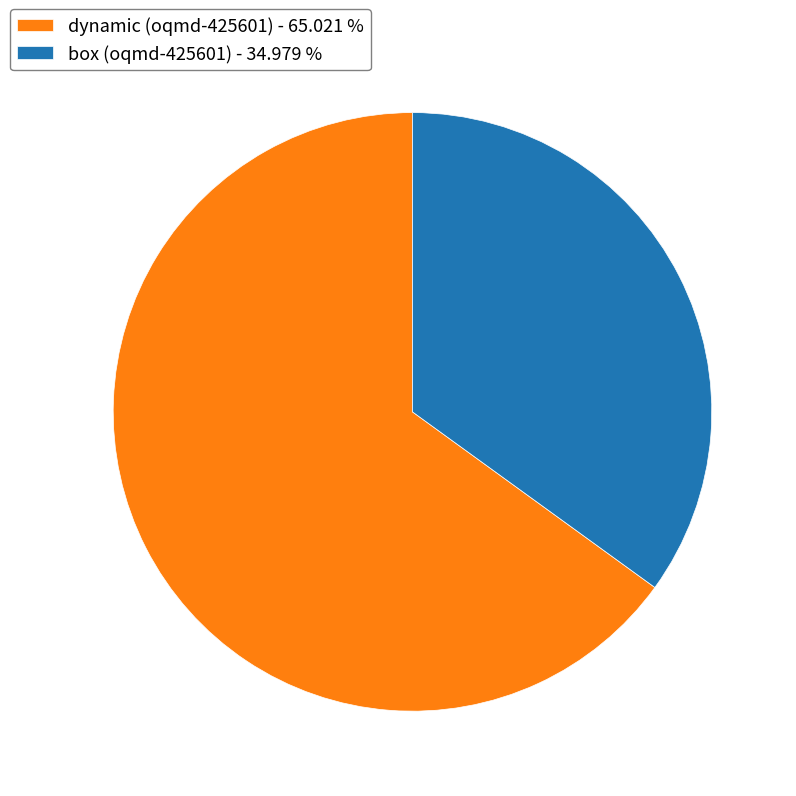

Combined, do dynamic (oqmd-425601) - 65.021 % and box (oqmd-425601) - 34.979 % account for over 50%?

Yes